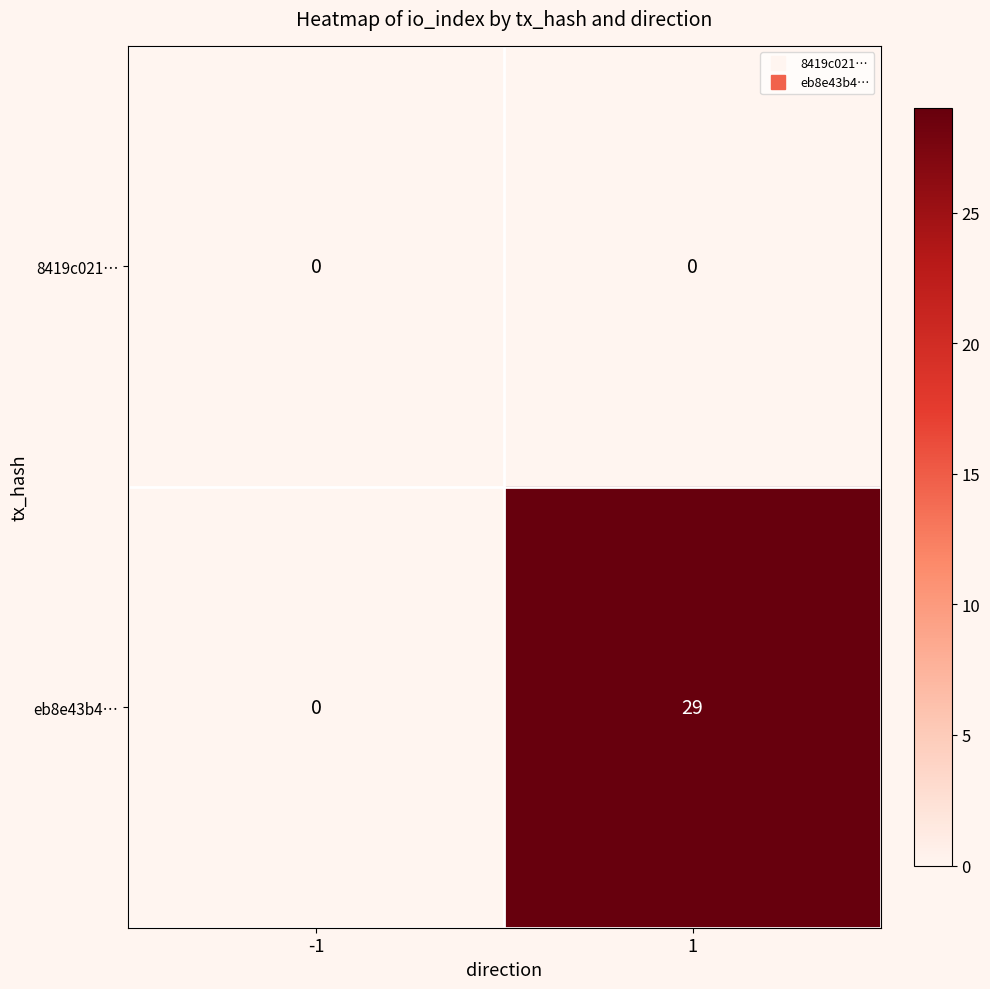

Rank the series by their maximum value, from lowest to highest.

8419c021…, eb8e43b4…